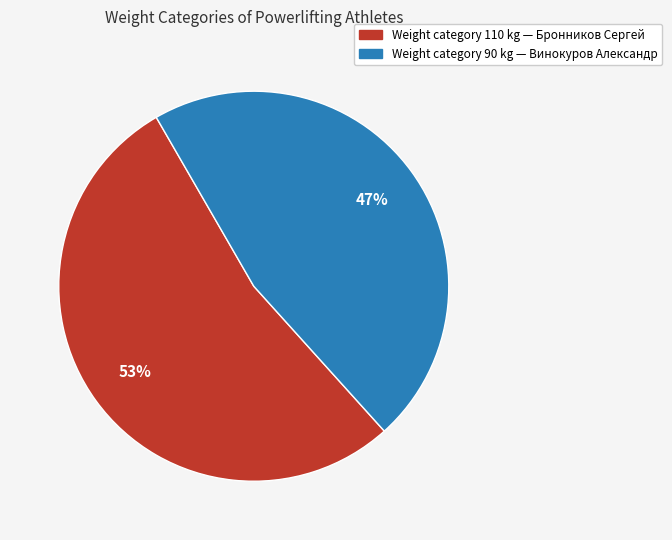

How many segments does this pie chart have?

2